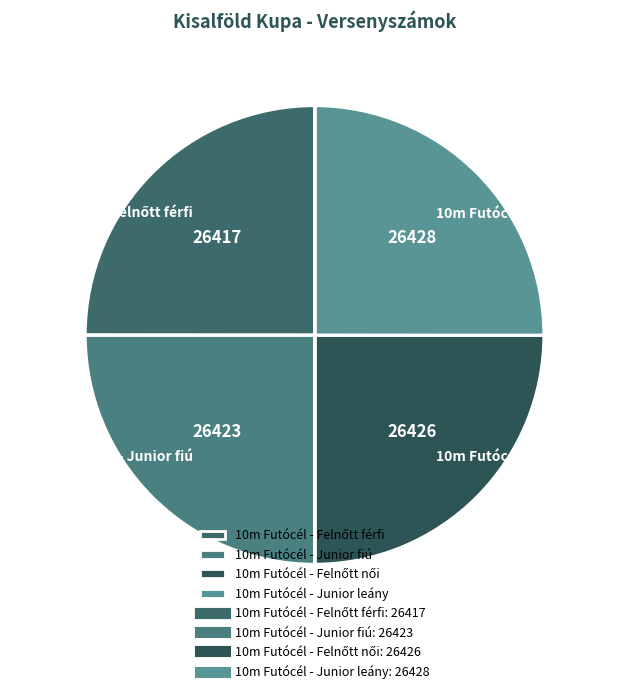

Does 10m Futócél - Junior fiú represent more than half of the total?

No